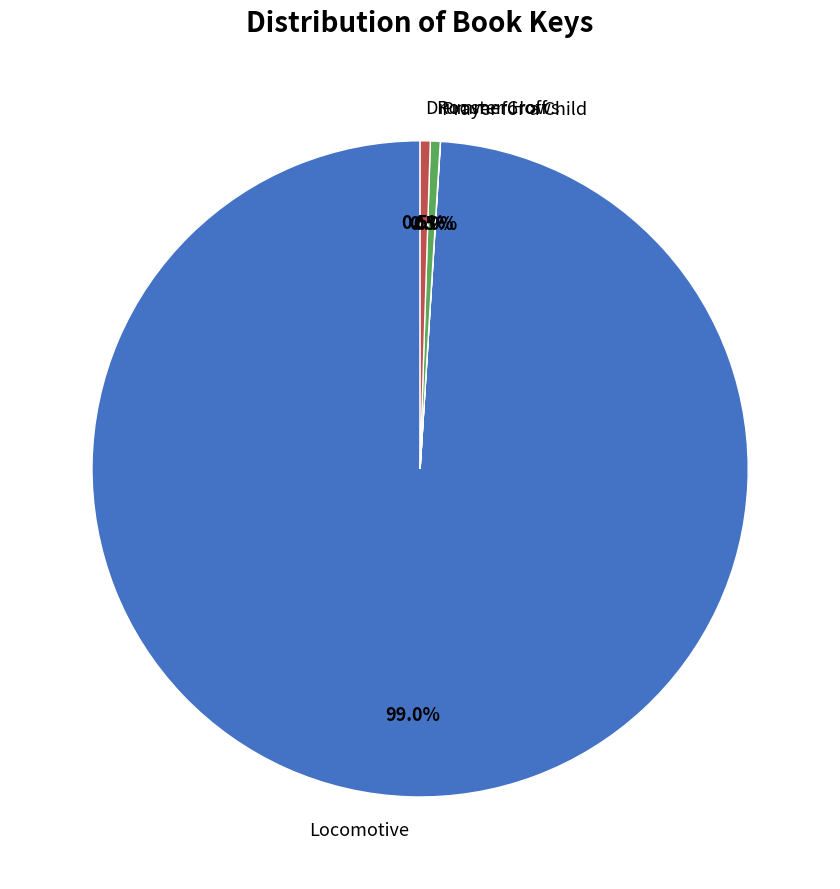

Which category accounts for the majority?

Locomotive